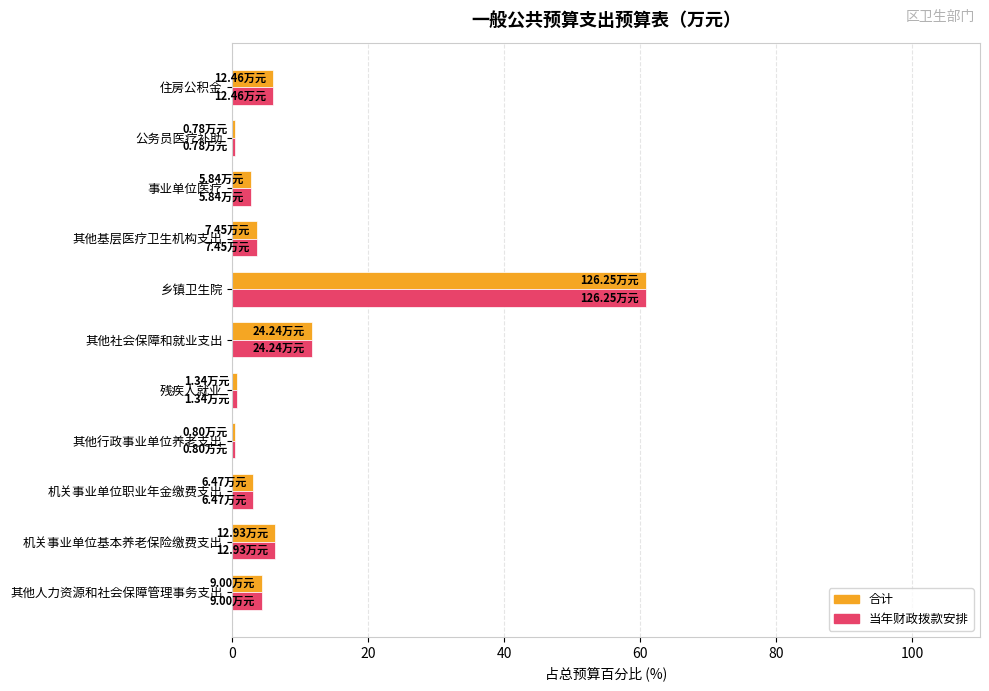

Is the value of 合计 at 其他社会保障和就业支出 greater than the value of 当年财政拨款安排 at 残疾人就业?

Yes